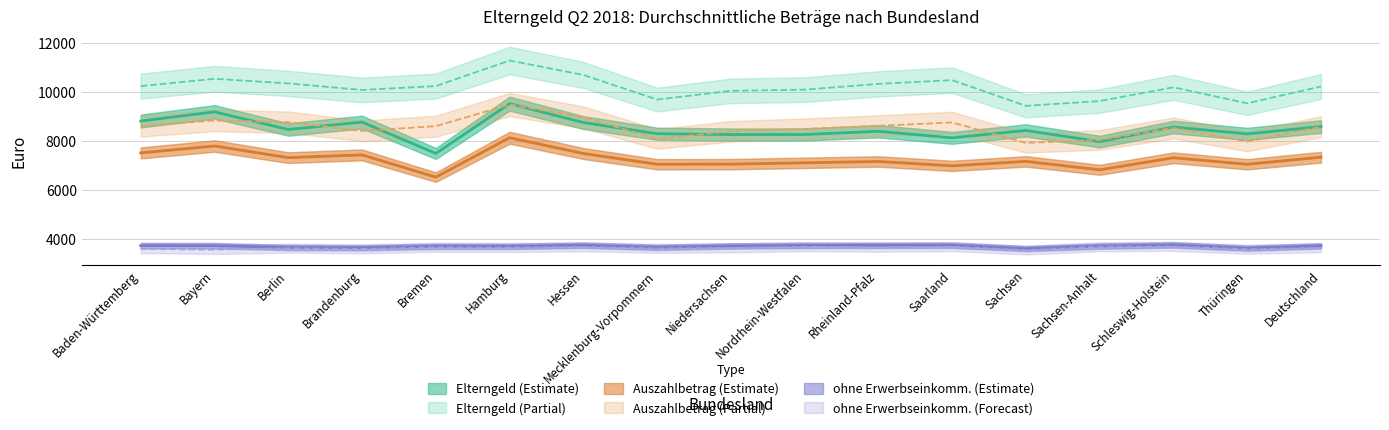

Is it true that Elterngeld ohne Erwerbseinkommen equals 6080.8 at Nordrhein-Westfalen?

False